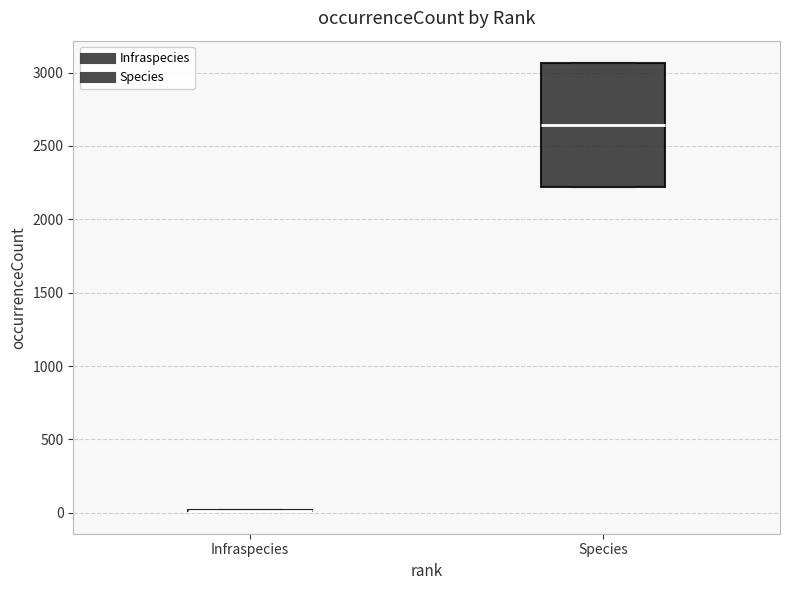

Which box is the tallest, from its lower edge to its upper edge?

Species